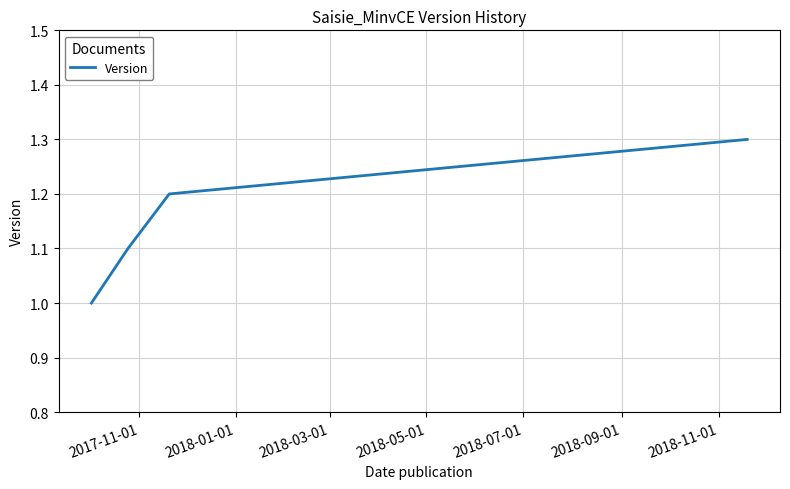

Reading left to right, list all the values displayed in this chart.

1.0	1.1	1.2	1.3